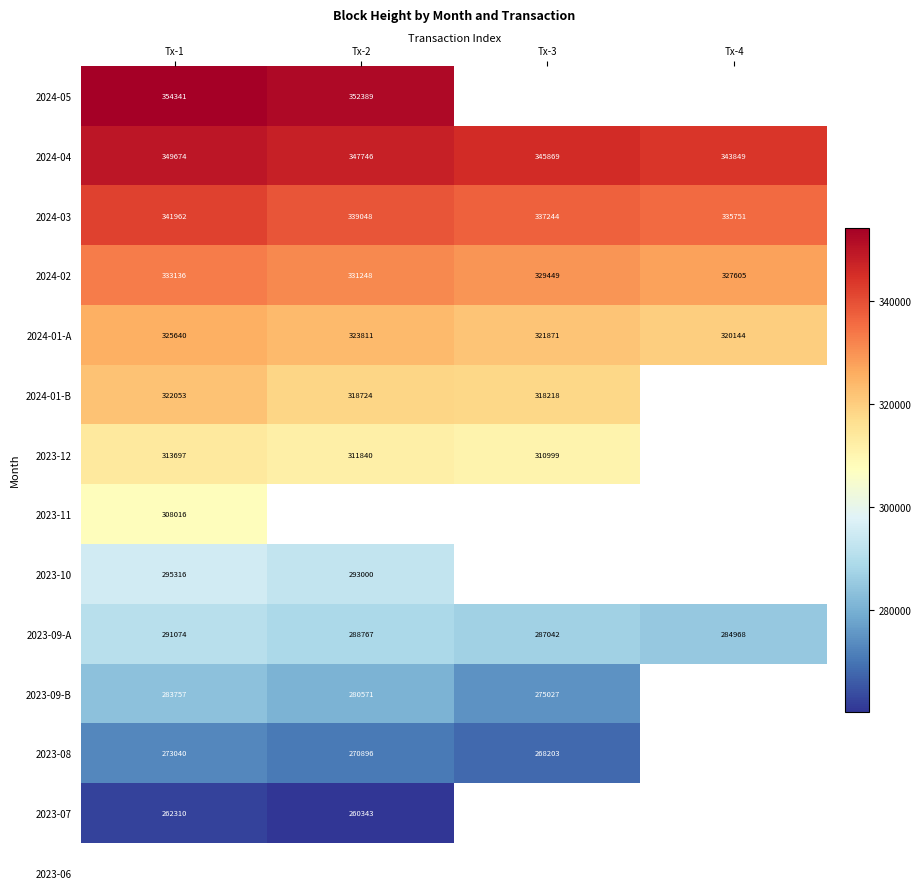

True or false: 2024-04 has a value of 345869 at Tx-3.

True